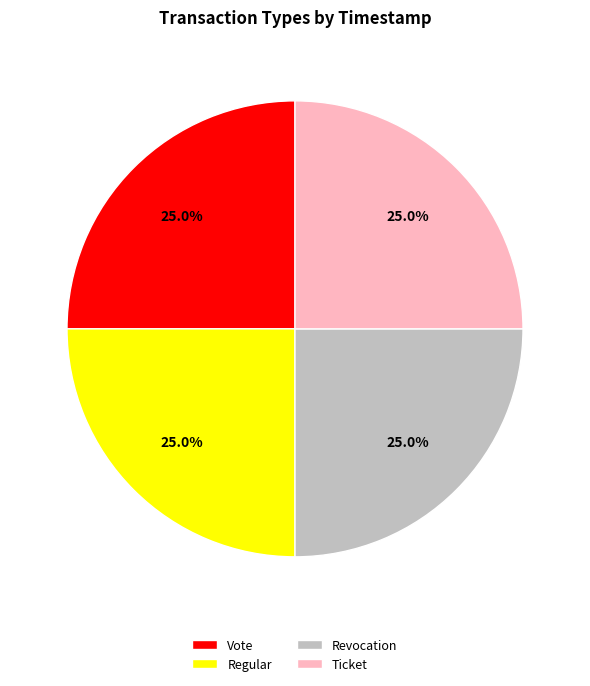

Approximately how many times larger is the value at Ticket compared to Revocation?

1.0